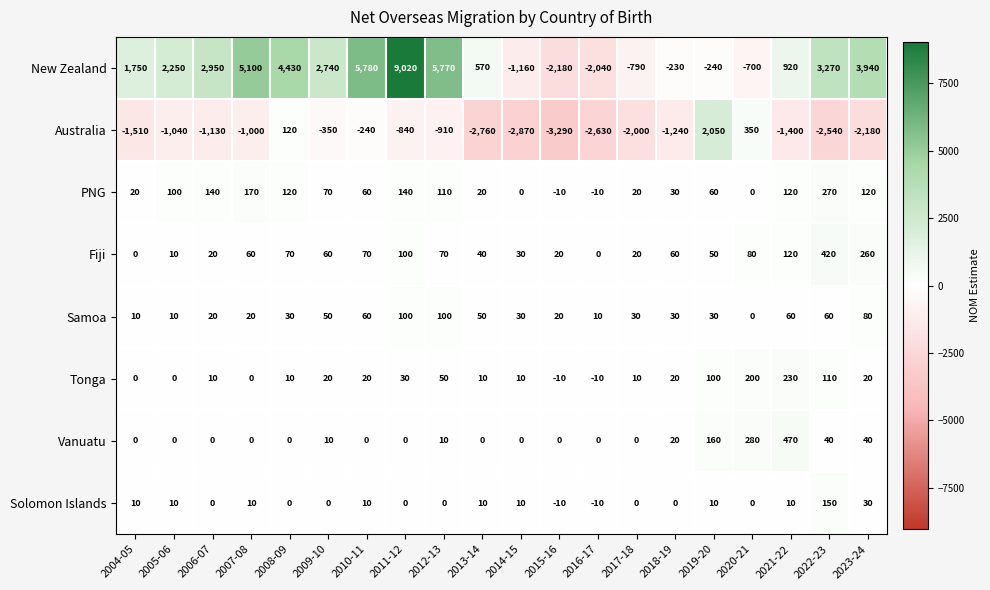

Which series has the widest spread of values?

New Zealand